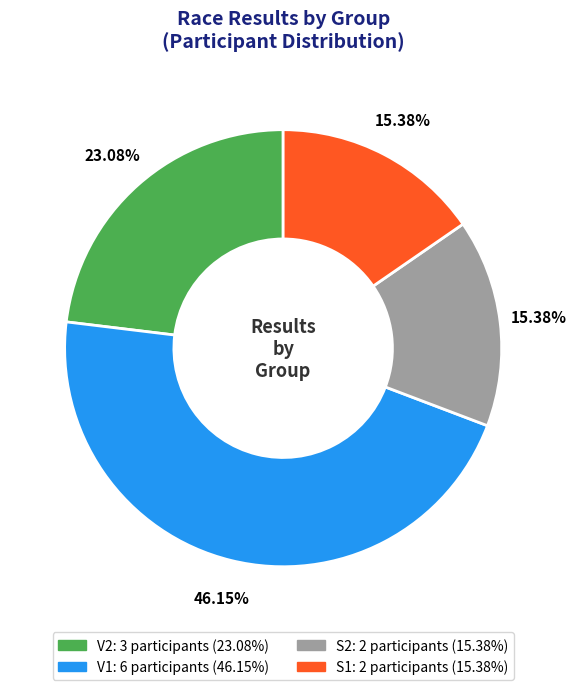

How many slices are in this pie chart?

4